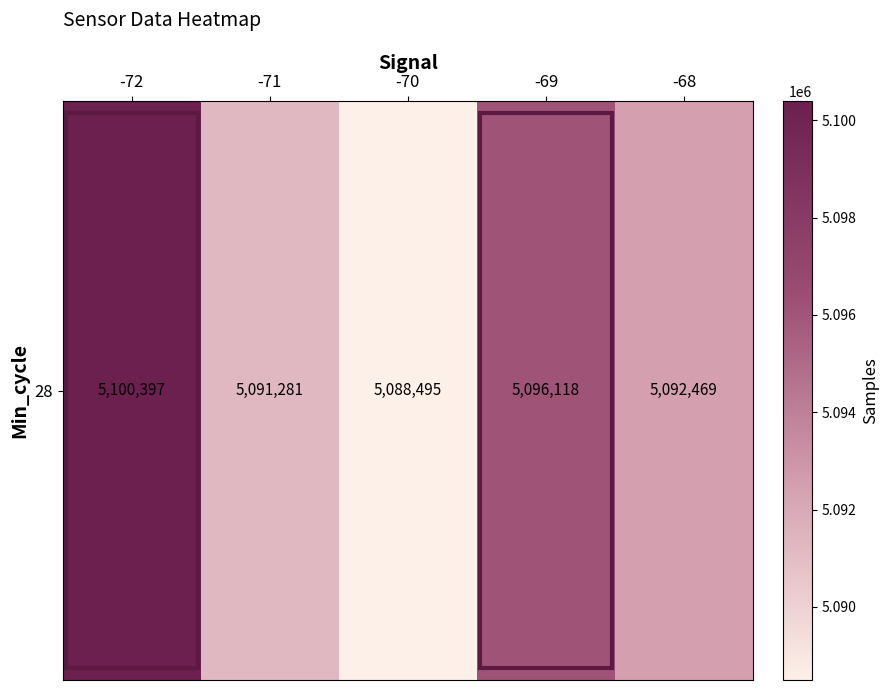

List the labels in order of value, largest first.

-72, -69, -68, -71, -70